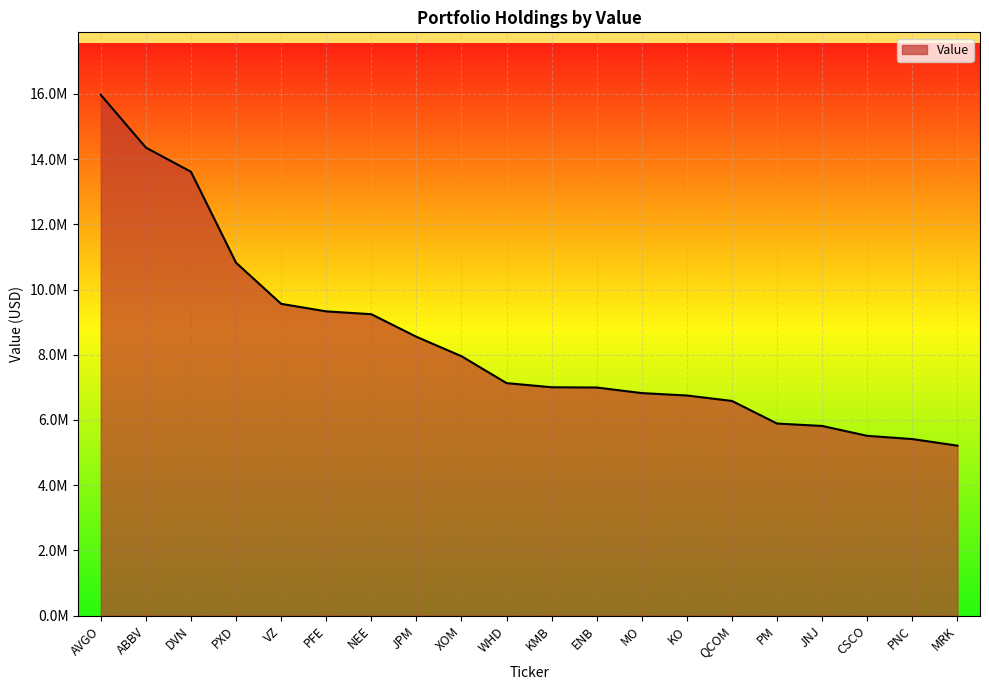

Does the chart have visible grid lines?

Yes